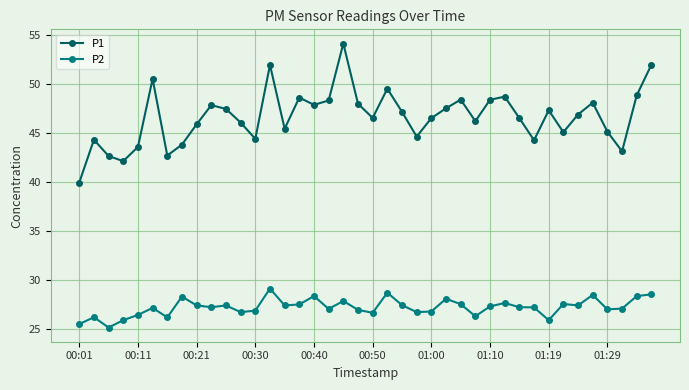

What is the value of the P1 point at the 19th from the left?

54.1